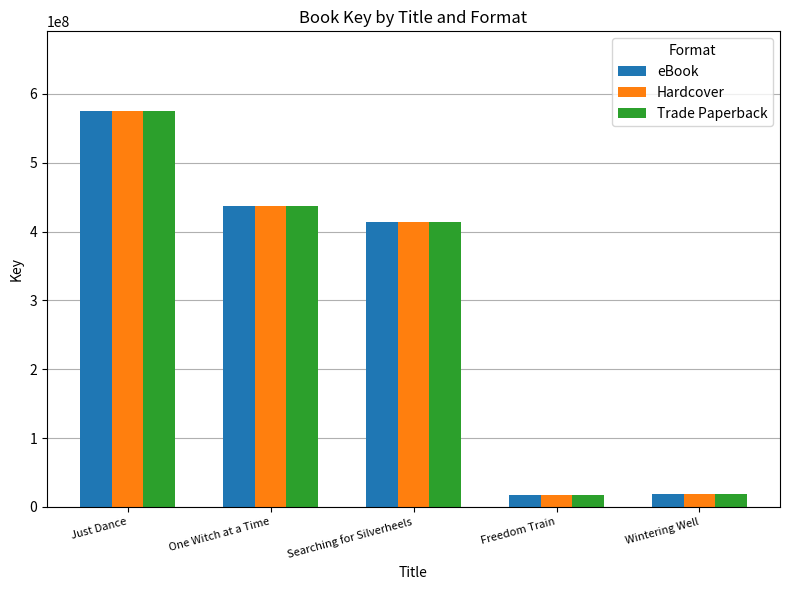

The value of eBook at Searching for Silverheels is 713236841. True or false?

False